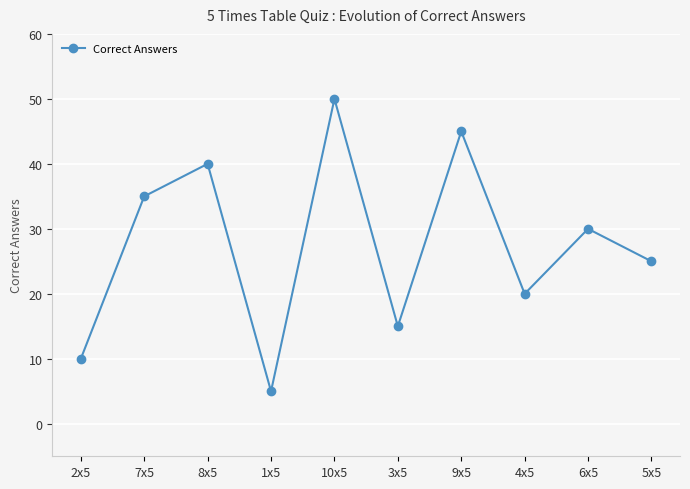

What is the smallest value displayed?

5